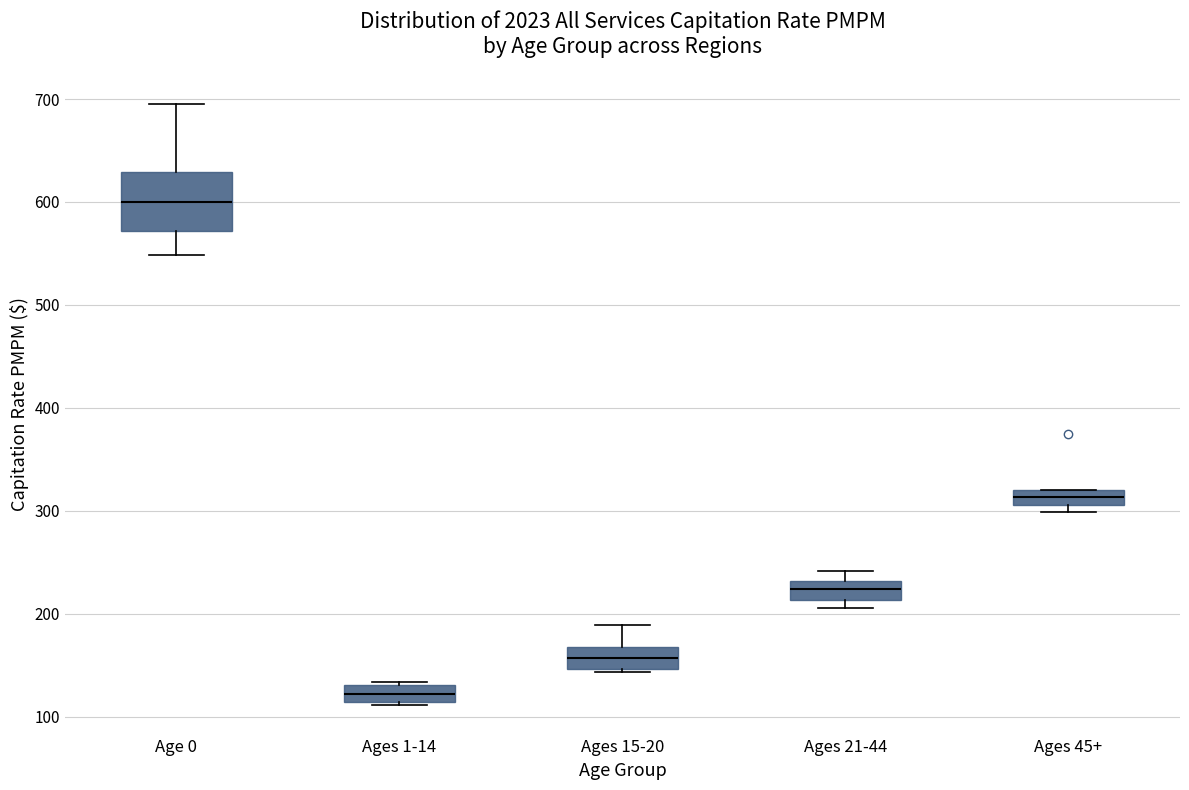

Where does the median line of the box for Ages 21-44 sit on the y-axis? The values are not printed on the chart, so give them approximately, as read against the axis.

220